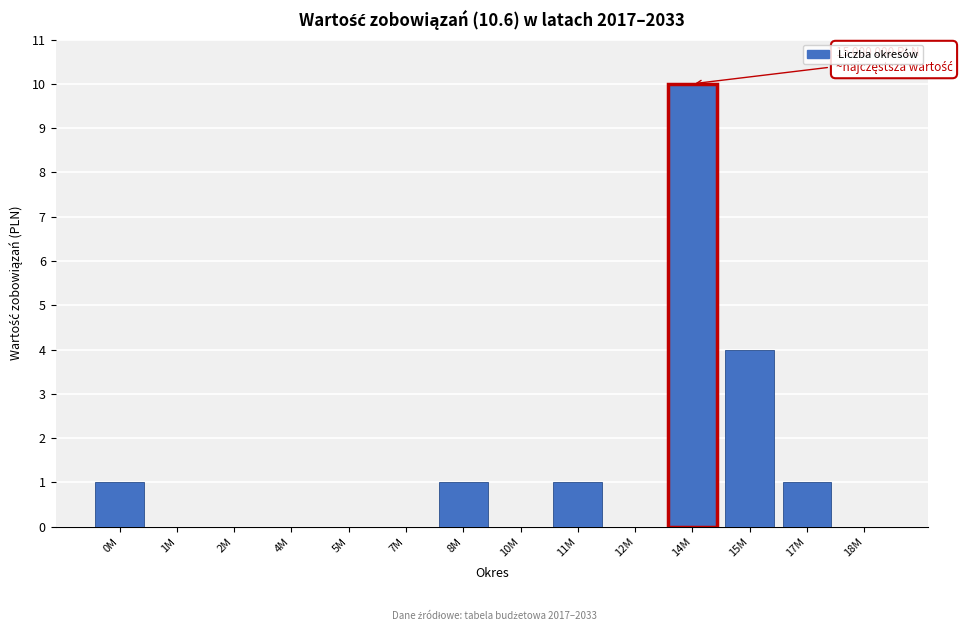

Reading left to right, transcribe all the data shown in this chart.

0M=1	1M=0	2M=0	4M=0	5M=0	7M=0	8M=1	10M=0	11M=1	12M=0	14M=10	15M=4	17M=1	18M=0